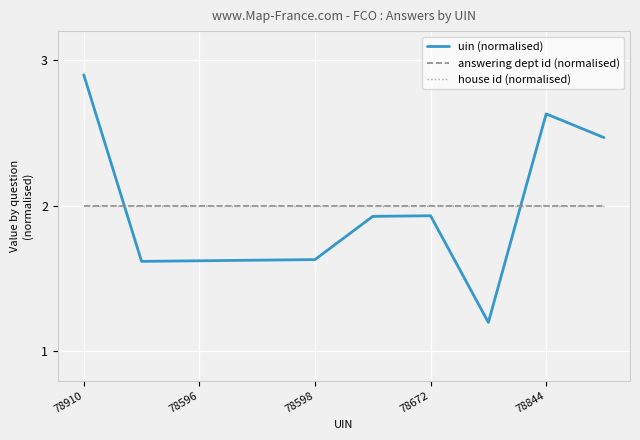

How many lines are shown in the chart?

3